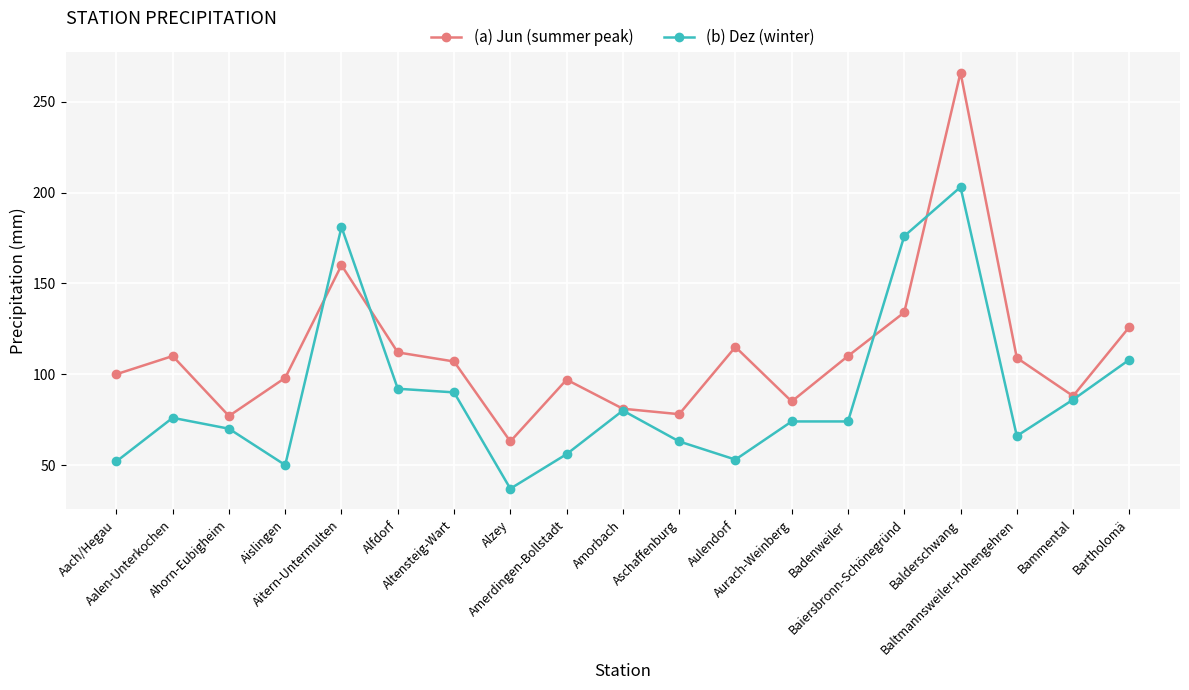

What is the minimum value for (b) Dez (winter)?

37